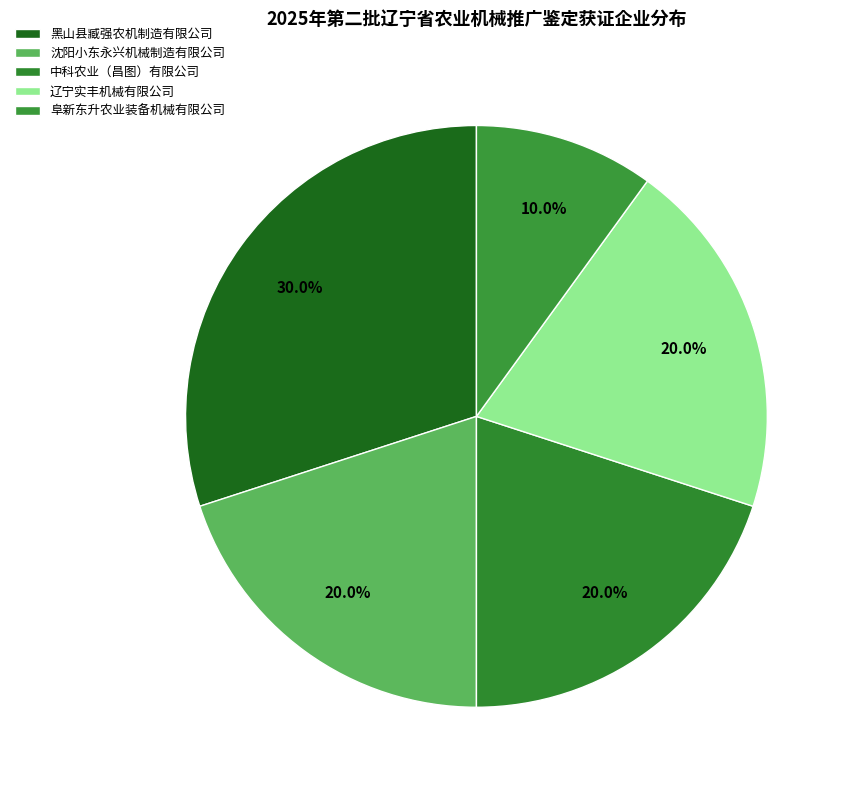

Does any single category account for the majority?

No